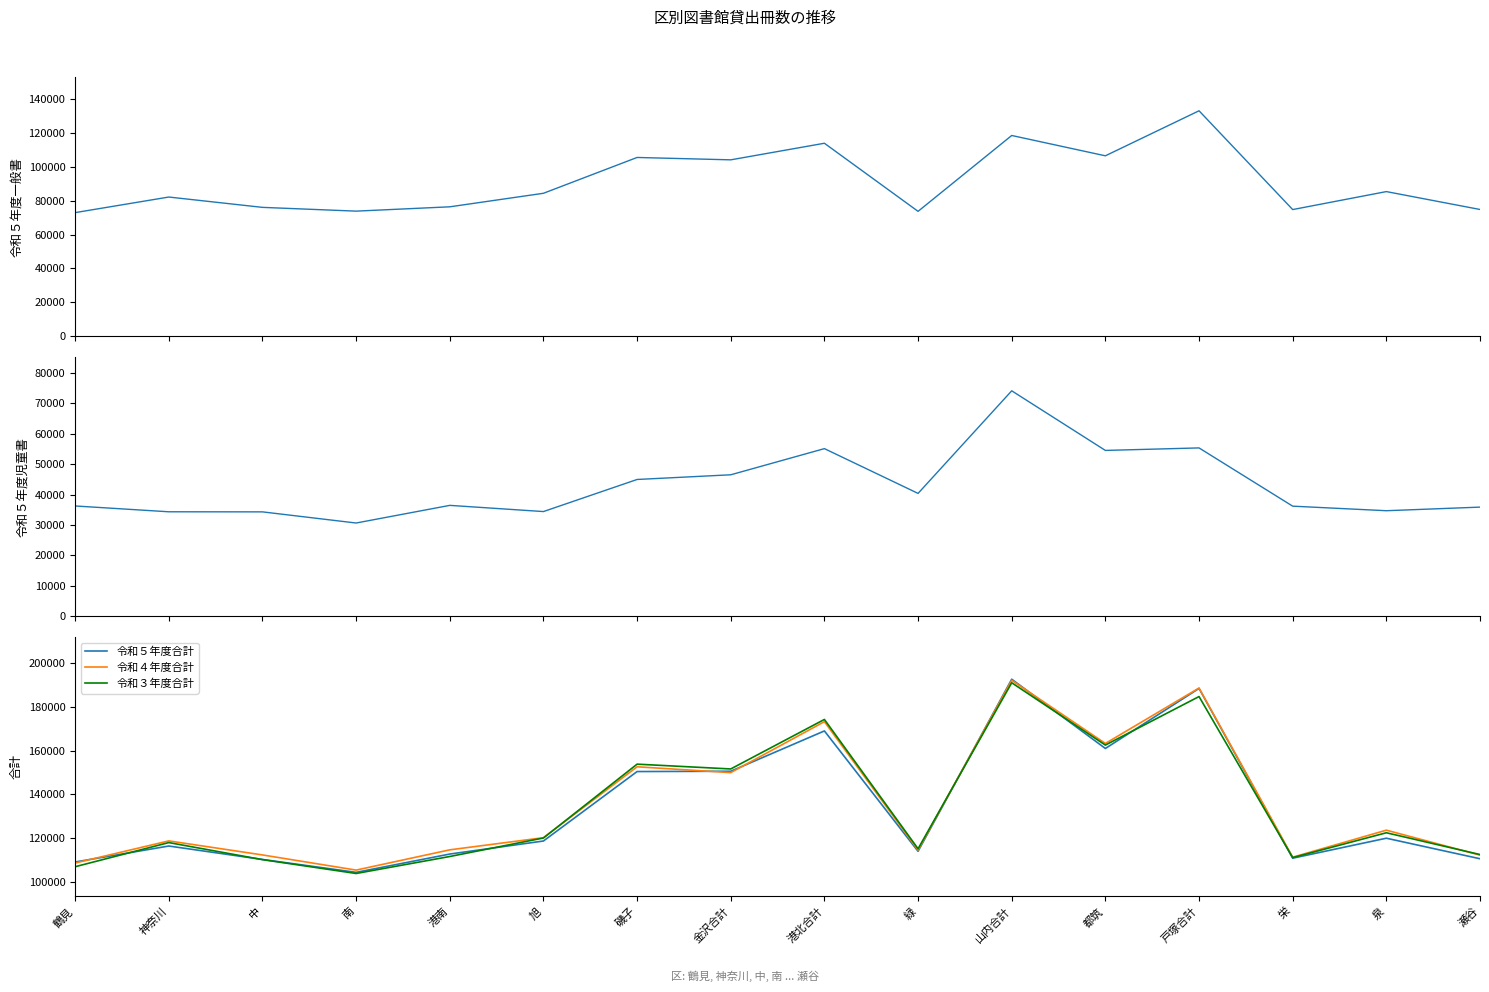

Rank the categories by 令和５年度一般書 value from lowest to highest.

鶴見, 緑, 南, 栄, 瀬谷, 中, 港南, 神奈川, 旭, 泉, 金沢合計, 磯子, 都筑, 港北合計, 山内合計, 戸塚合計